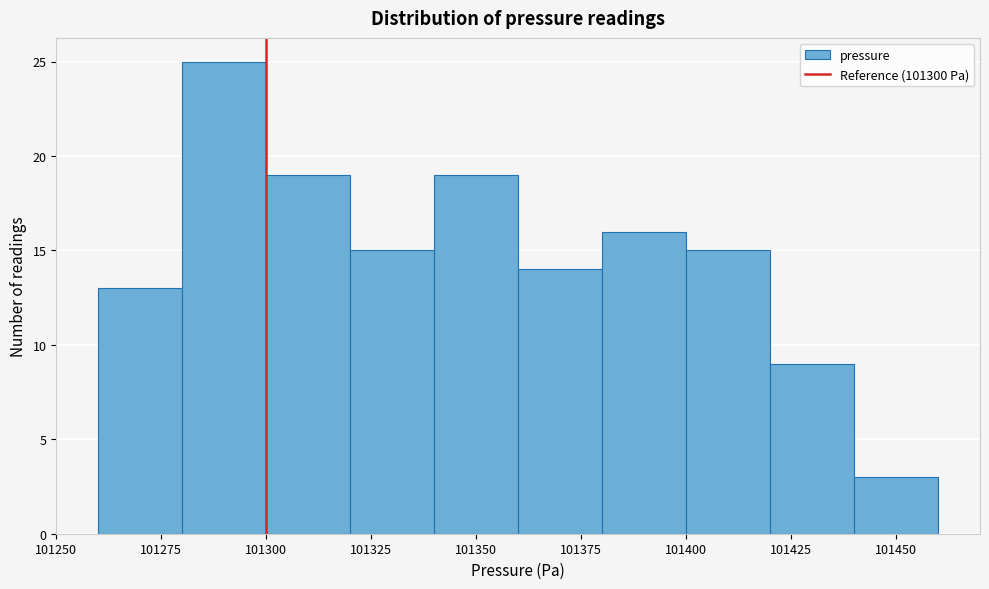

Which range on the x-axis has the tallest bar?

101280 to 101300